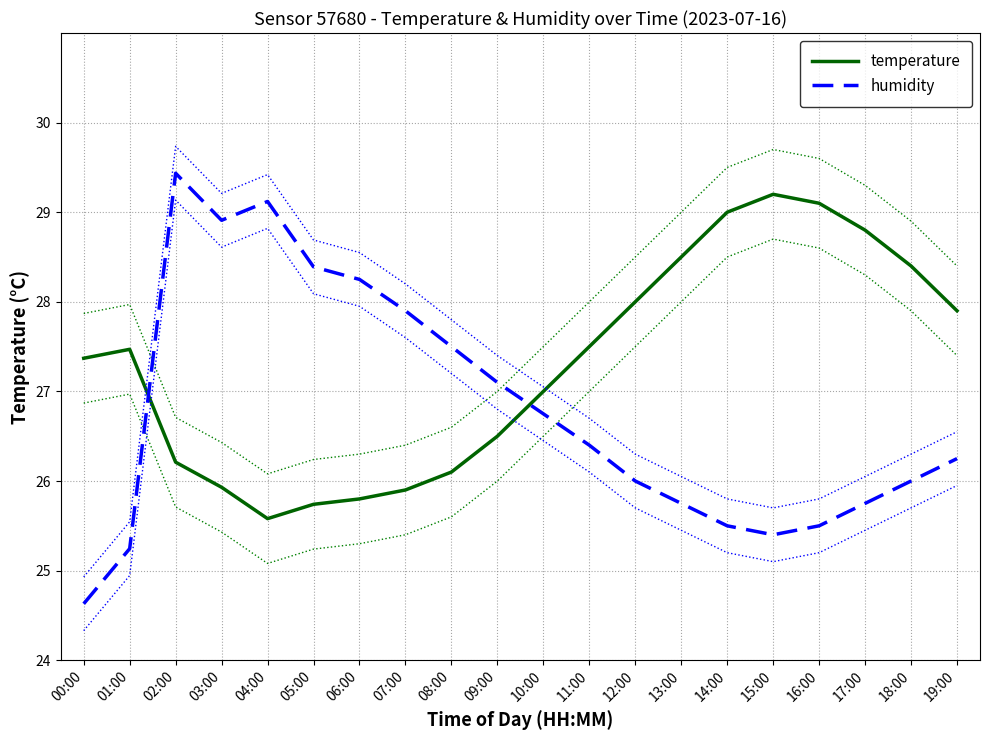

What position from the left is 19:00?

20